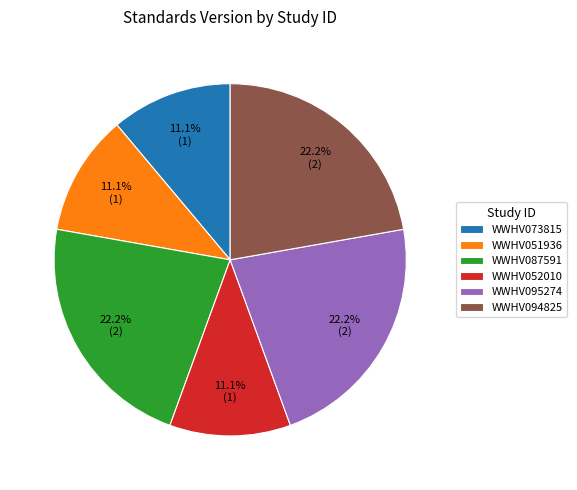

To the nearest percent, what is the difference between the largest and smallest slice percentages?

11%